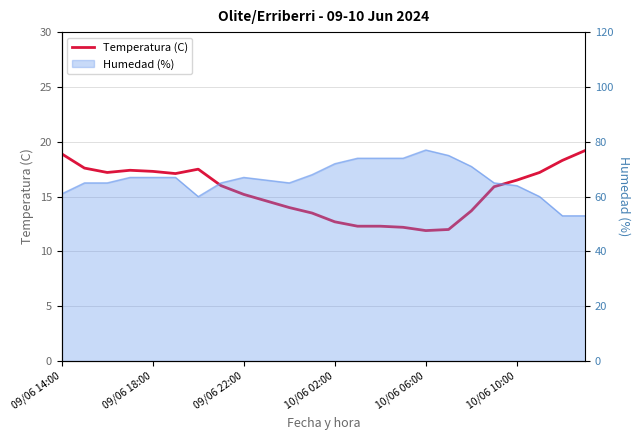

Reading left to right, extract all data points from this chart.

18.9	17.6	17.2	17.4	17.3	17.1	17.5	16.0	15.2	14.6	14.0	13.5	12.7	12.3	12.3	12.2	11.9	12.0	13.7	15.9	16.5	17.2	18.3	19.2